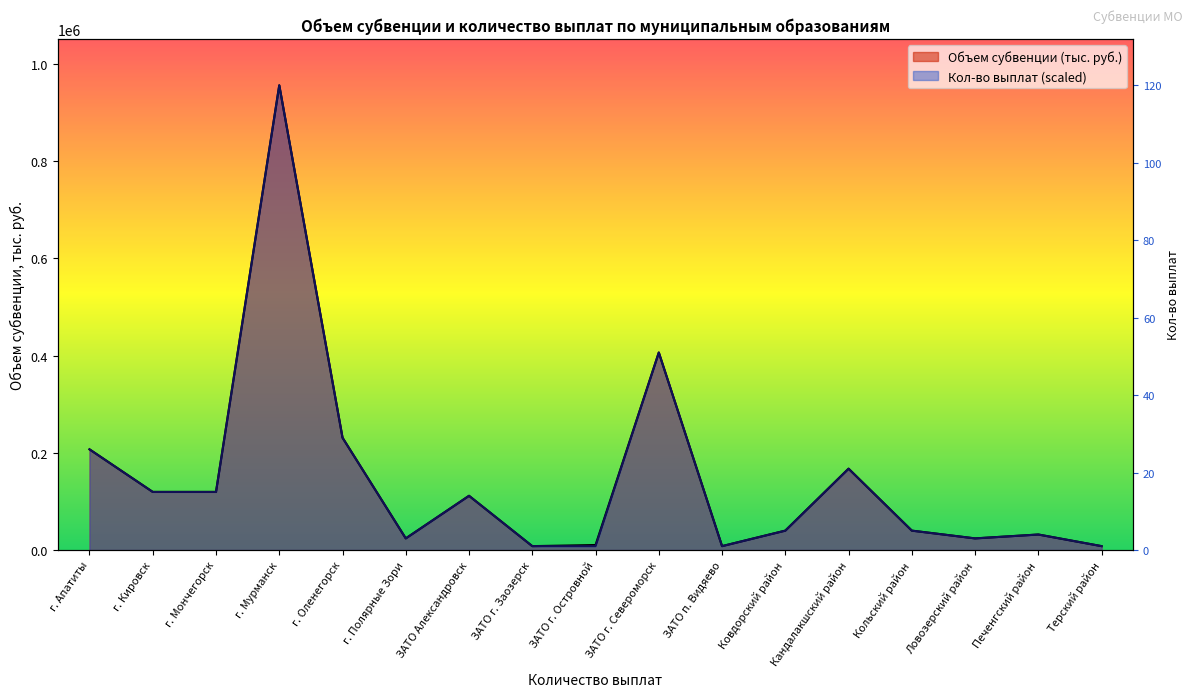

What is the maximum value for Кол-во выплат?

955700.0